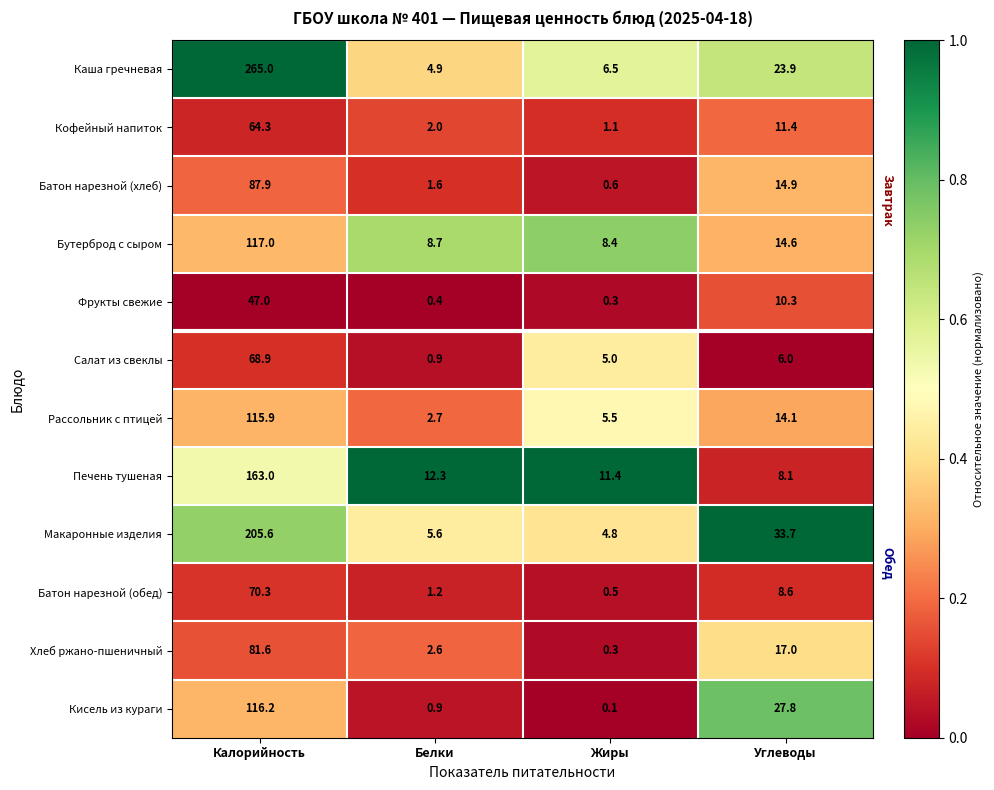

Which series has the widest spread of values?

Каша гречневая